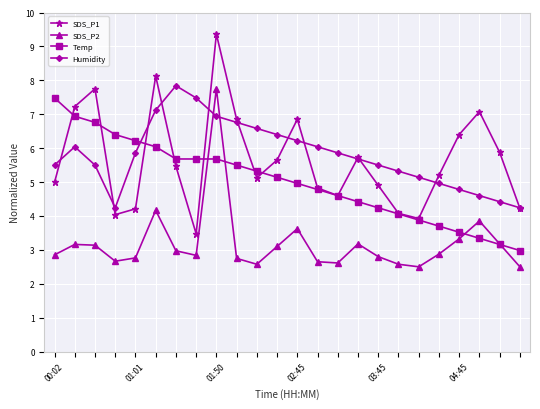

What is the difference between the maximum and minimum values in the SDS_P1 series?

5.9